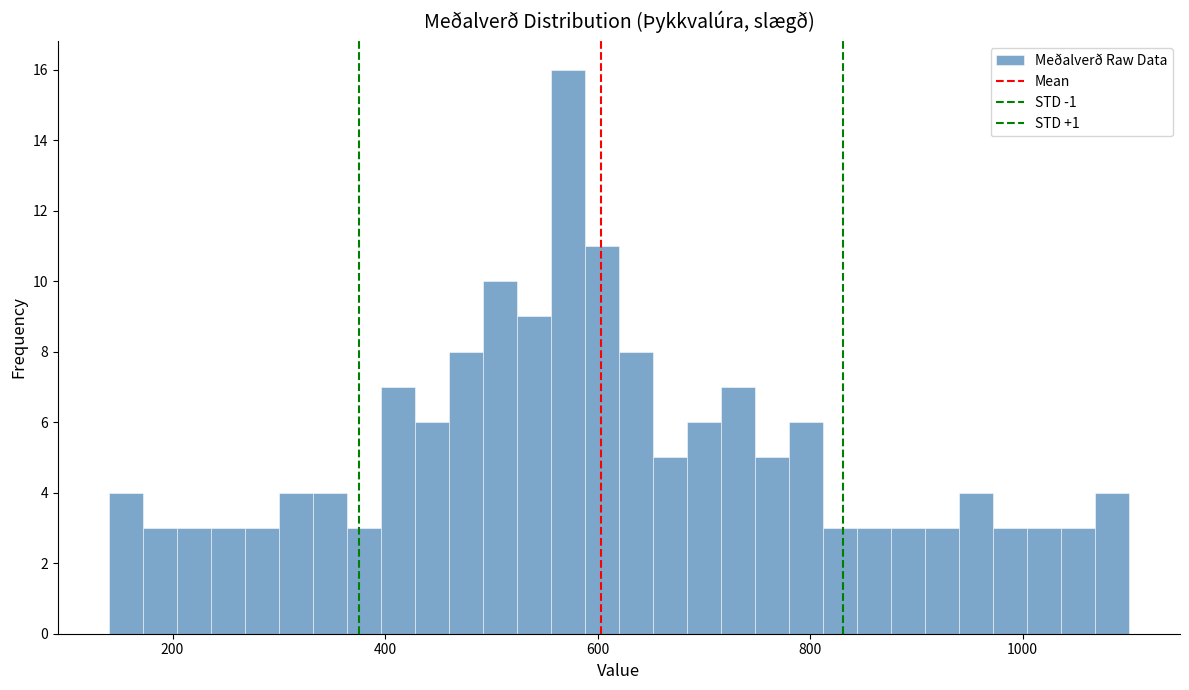

Around what value on the x-axis is the tallest bar? Give the approximate position of its centre, as read against the axis.

580